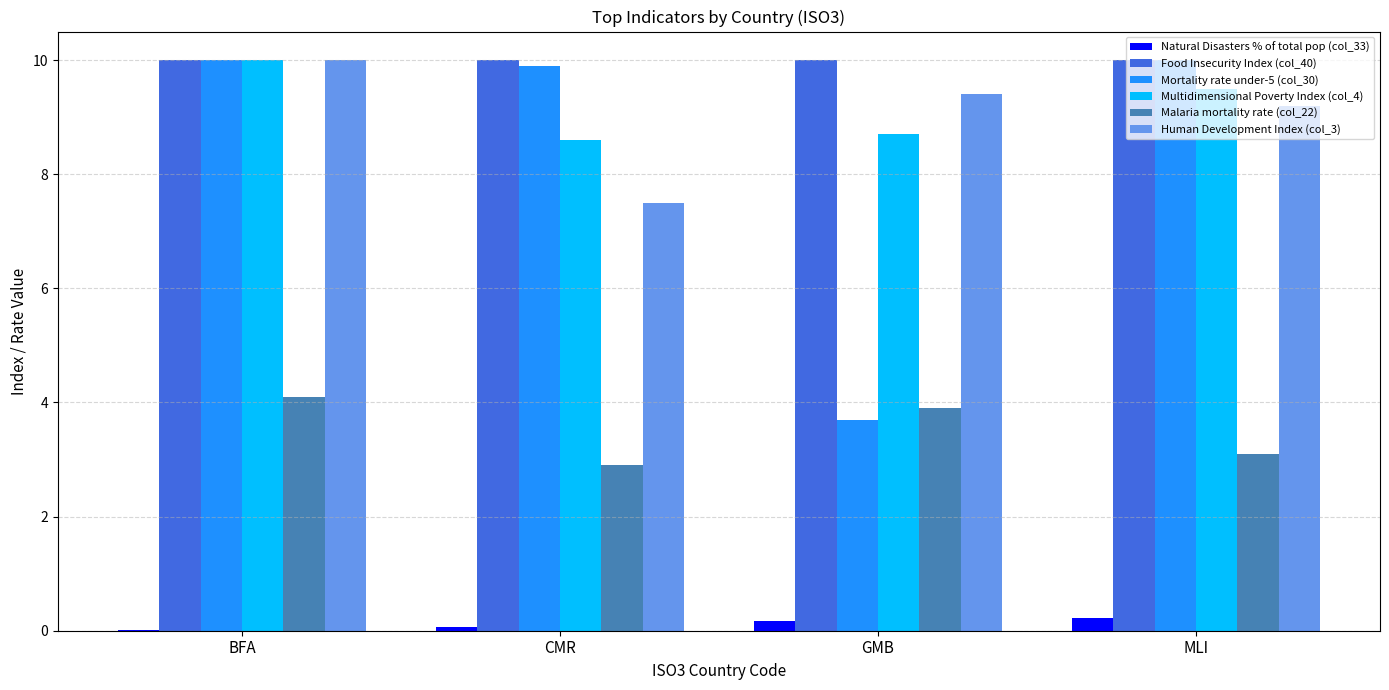

What is the sum of all Multidimensional Poverty Index (col_4) values?

36.8